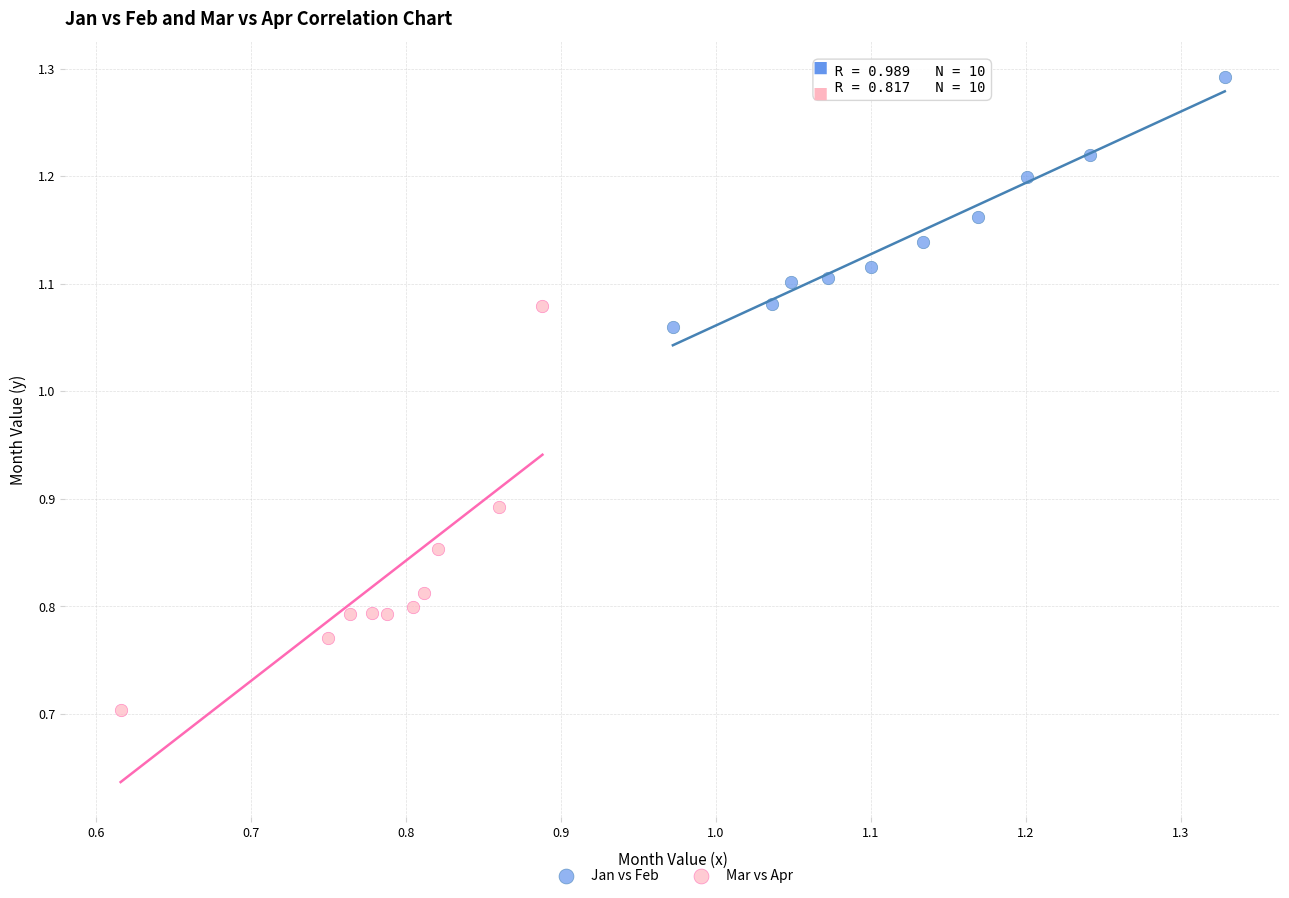

Which series reaches the maximum Y coordinate?

Jan vs Feb